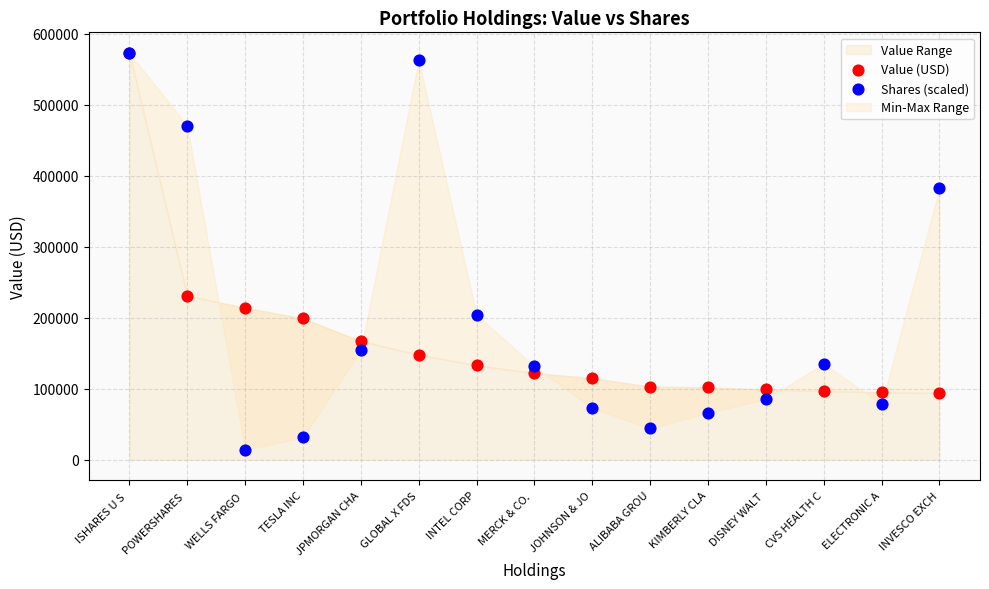

Which series contains the lowest Y value?

Shares (scaled)